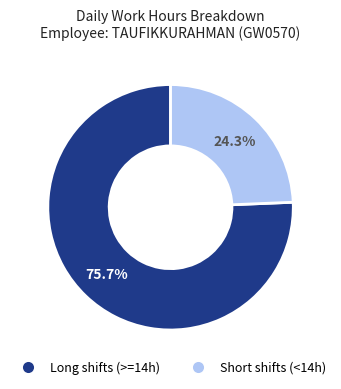

Is there any slice that represents more than half of the pie?

Yes